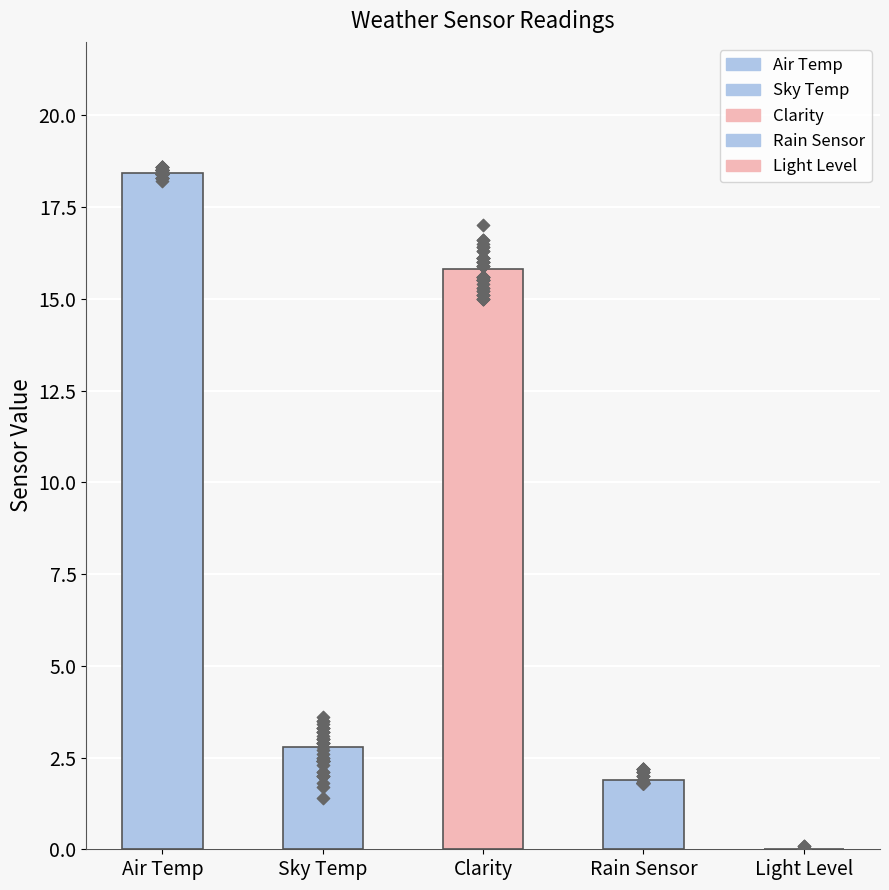

Is the value of Rain Sensor at 32 greater than the value of Sky Temp at 12?

No